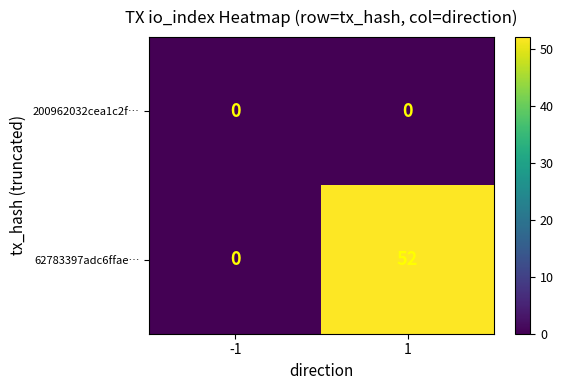

List the series in order of their peak value, lowest first.

200962032cea1c2f…, 62783397adc6ffae…